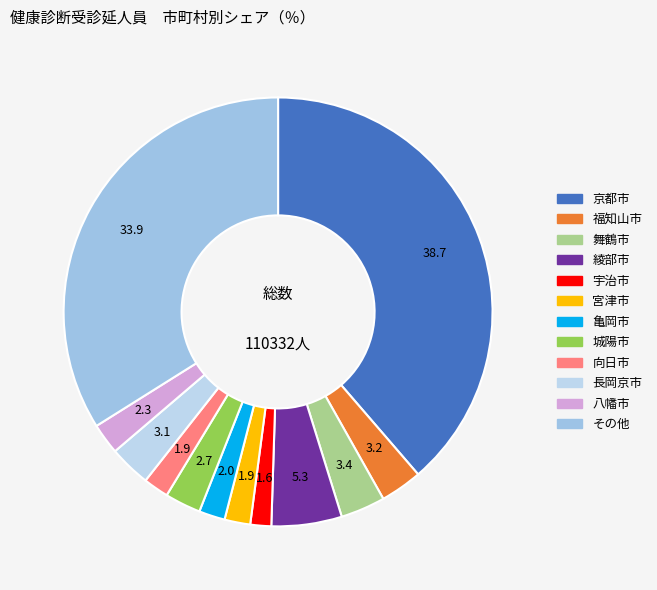

What is the largest slice in the pie chart?

京都市